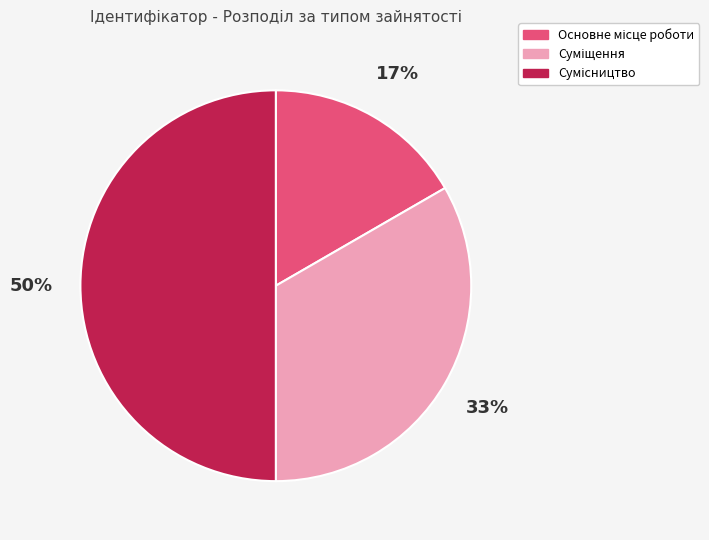

To the nearest percent, what is the difference between the largest and smallest slice percentages?

33%